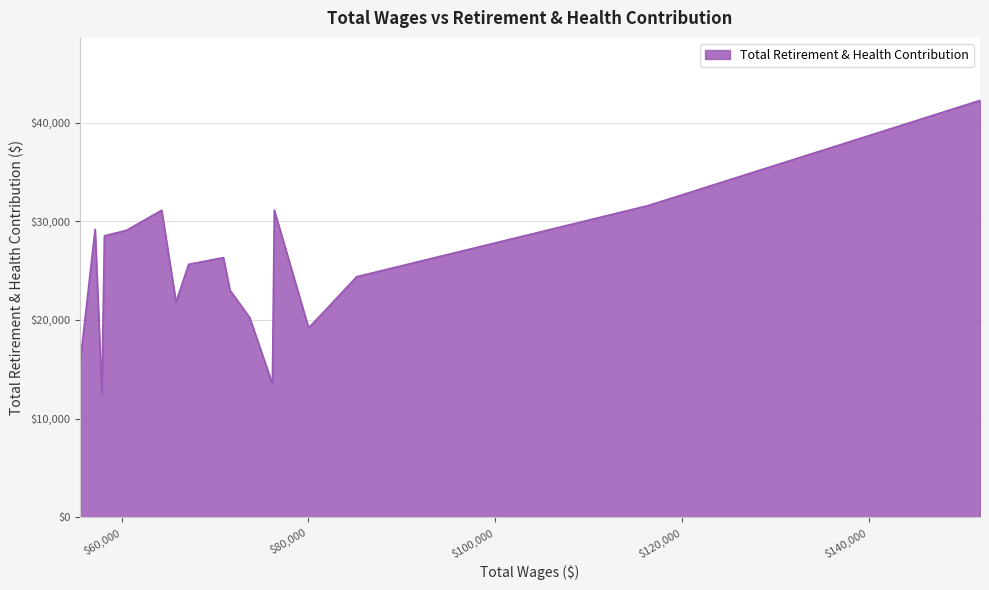

What is the greatest value displayed?

42256